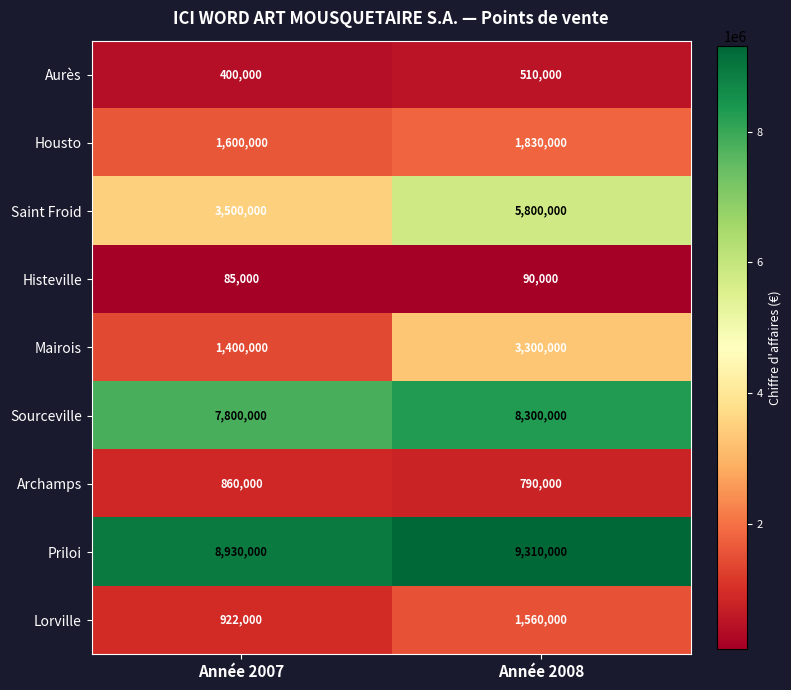

What is the smallest value displayed?

85000